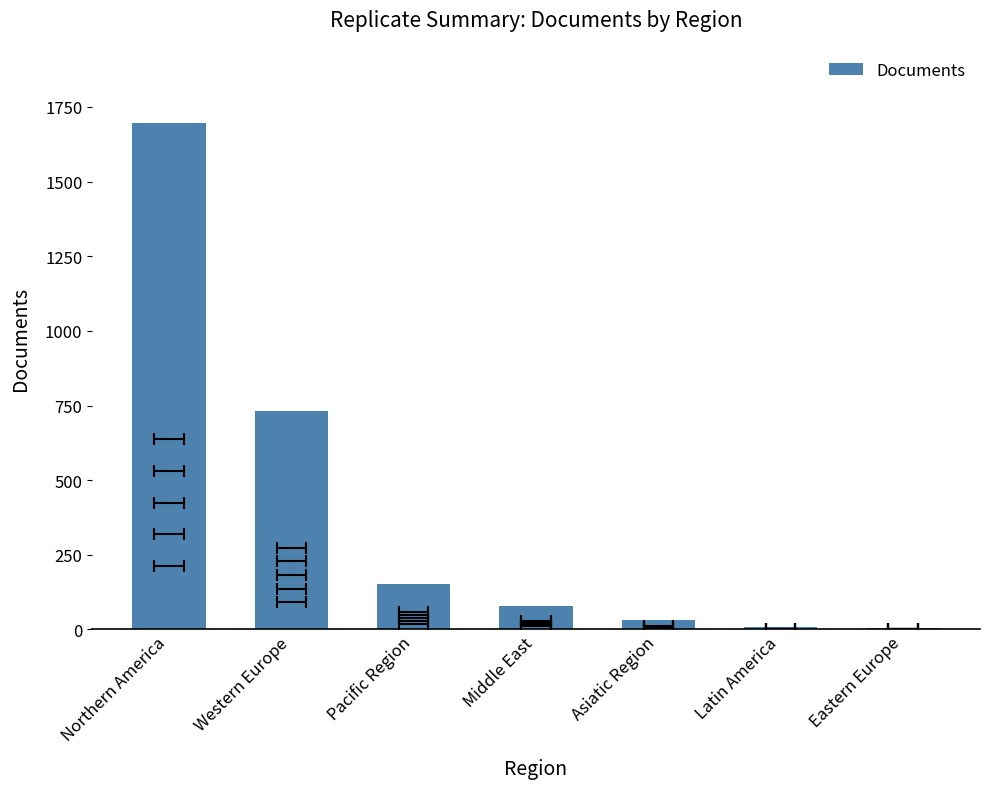

True or false: the data shows 43 at Middle East.

False